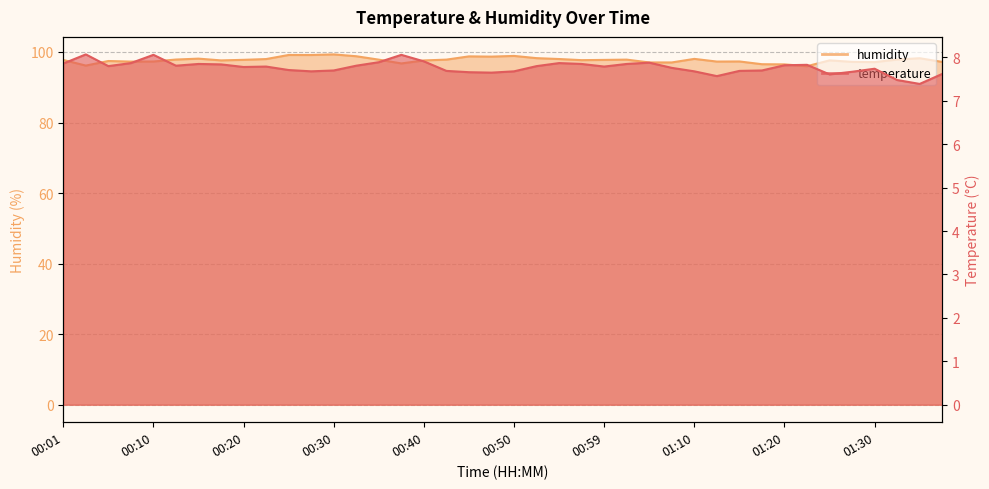

Which category has the highest value in the humidity series?

00:30